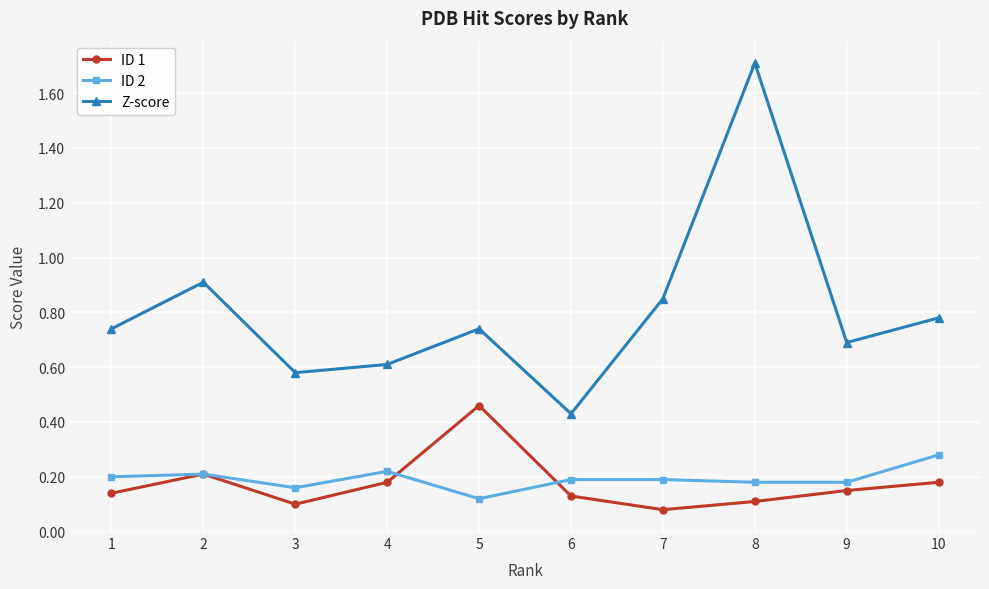

At 10, list the series in order from smallest to largest.

ID 1, ID 2, Z-score